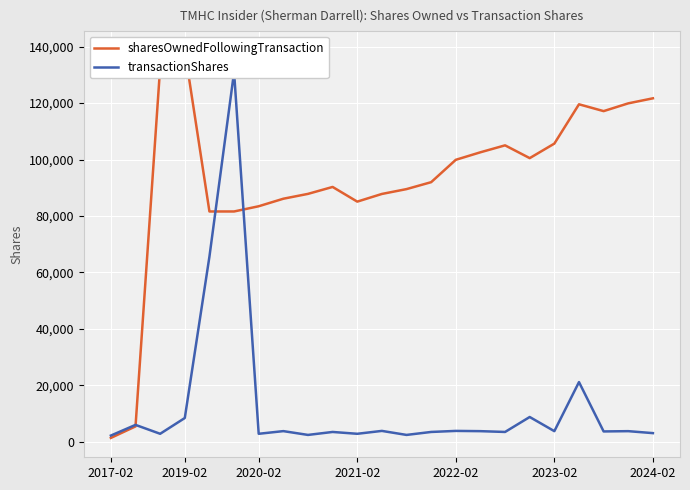

At which label does transactionShares reach its minimum?

2017-02